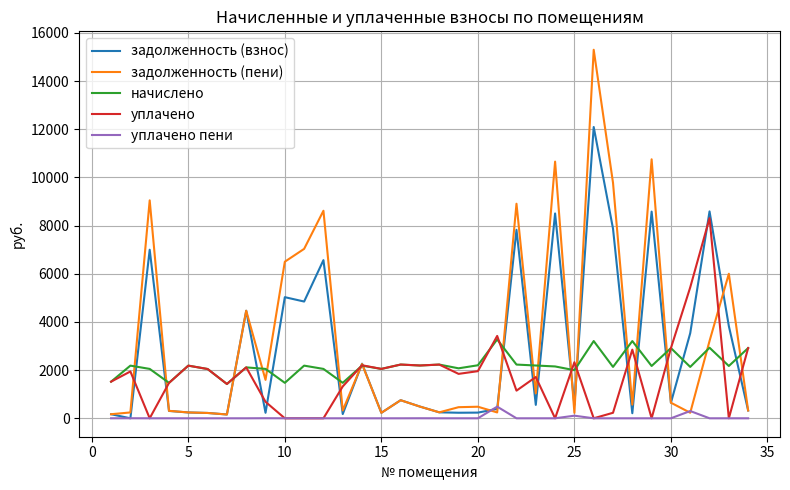

What is the maximum value shown in the chart?

15303.3